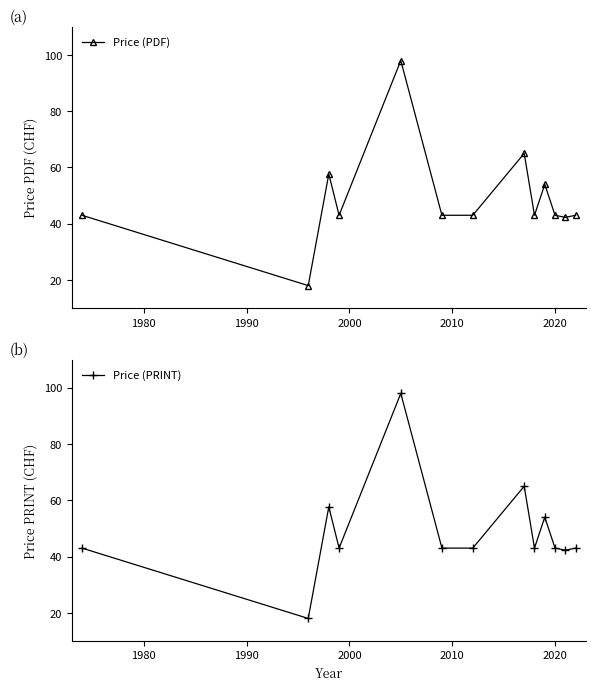

Reading left to right, extract all data points from this chart.

Price (PDF): 43.0	18.0	57.7	43.0	98.0	43.0	43.0	65.0	43.0	54.0	43.0	42.2	43.0
Price (PRINT): 43.0	18.0	57.7	43.0	98.0	43.0	43.0	65.0	43.0	54.0	43.0	42.2	43.0